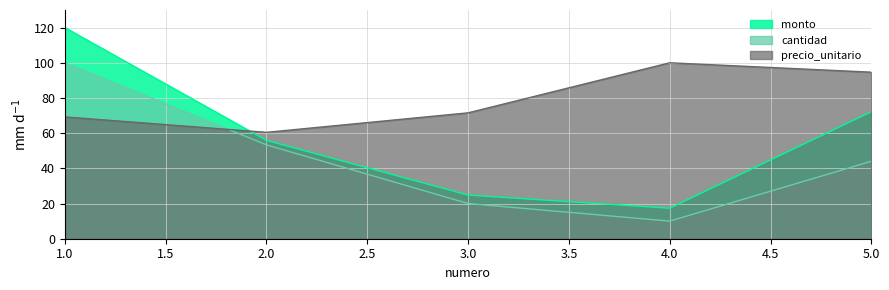

What are all the series names shown in the legend?

monto, cantidad, precio_unitario